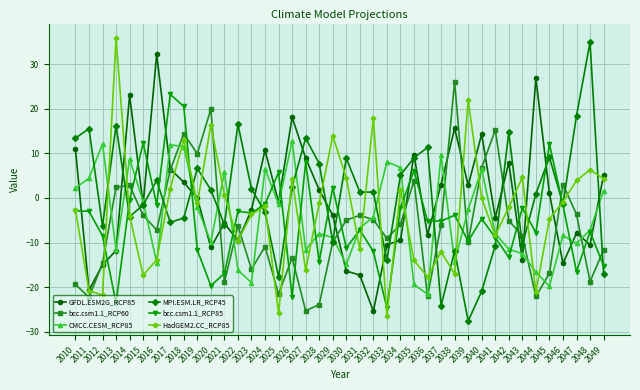

After their last crossing, which series has the higher values: bcc.csm1.1_RCP85 or GFDL.ESM2G_RCP85?

GFDL.ESM2G_RCP85